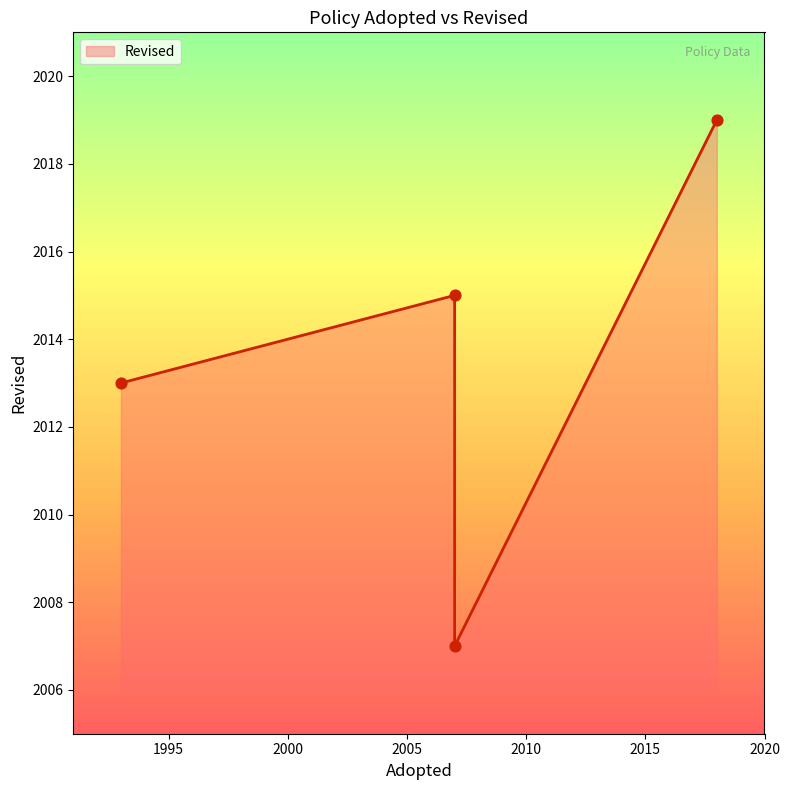

Which has a higher value, 1993 or 2007?

1993